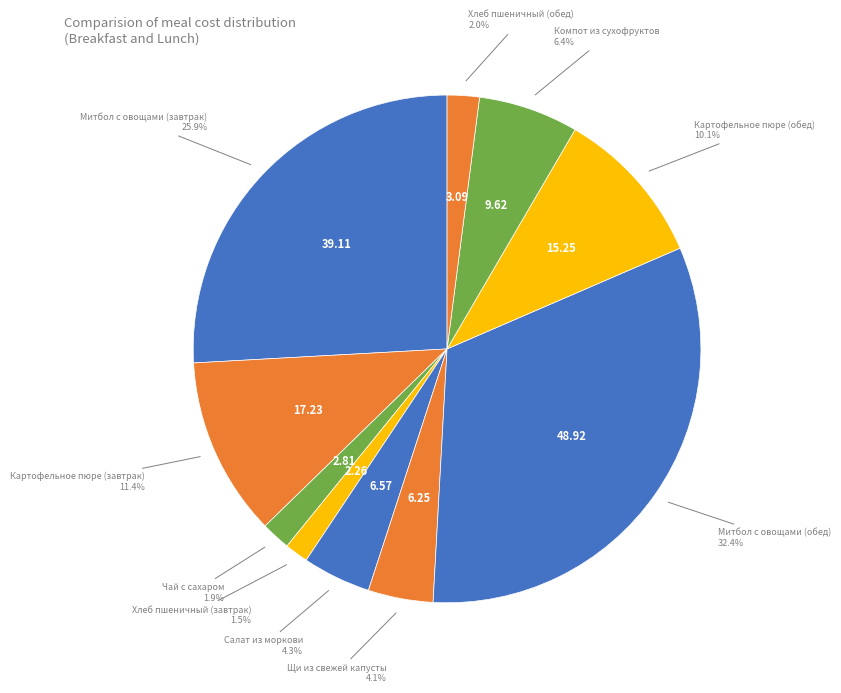

To the nearest percent, what portion does Митбол с овощами (завтрак) represent?

26%